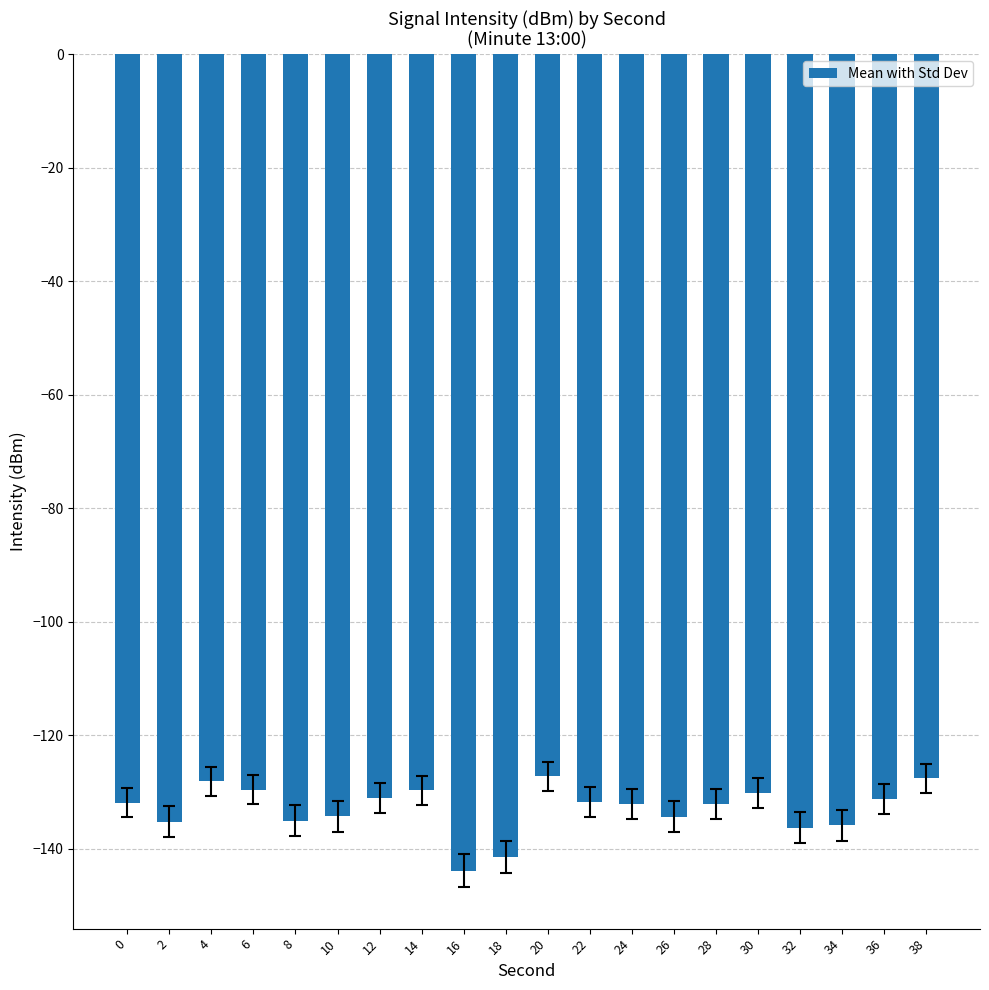

What is the average value?

-132.9